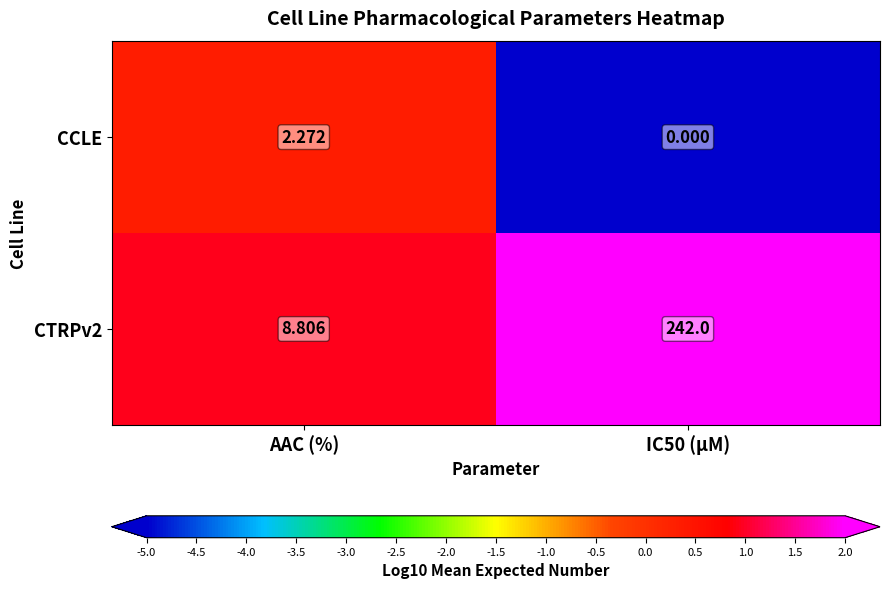

At which label does CCLE first exceed 2?

AAC (%)